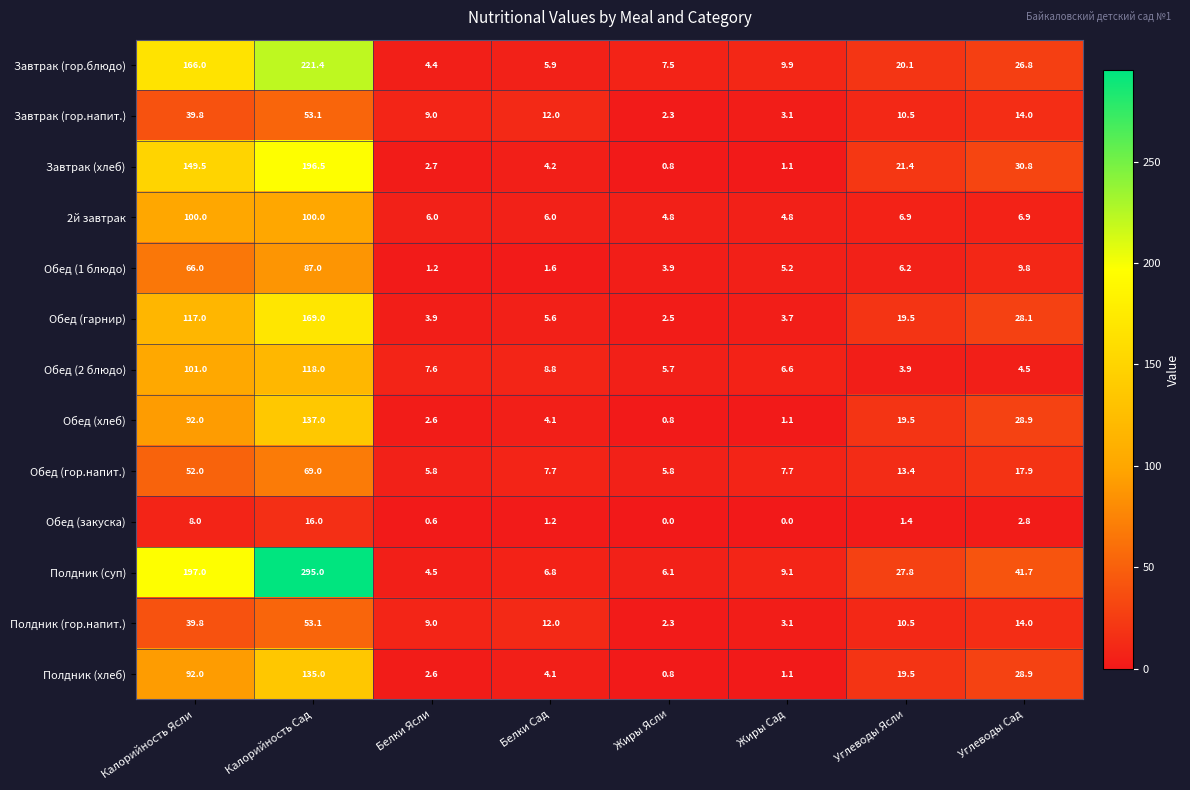

What is the difference between the highest and lowest values at Жиры Сад?

9.9